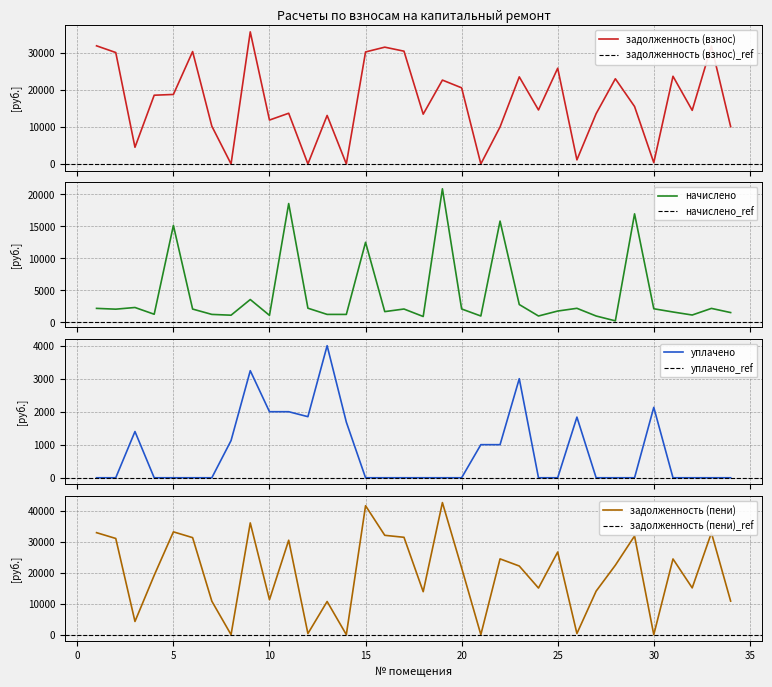

At how many categories does at least one series exceed 30990?

11